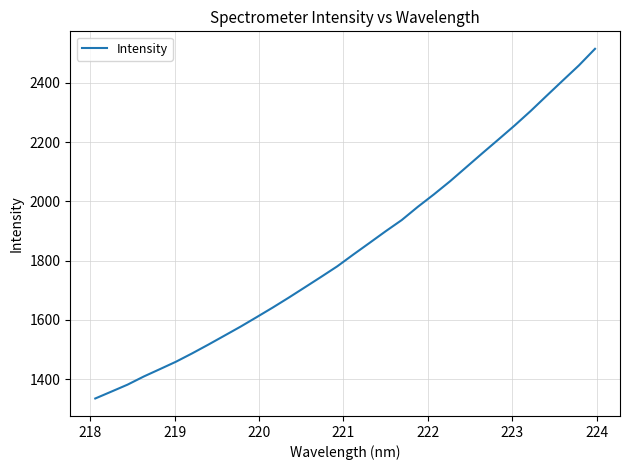

What is the maximum value shown in the chart?

2515.3